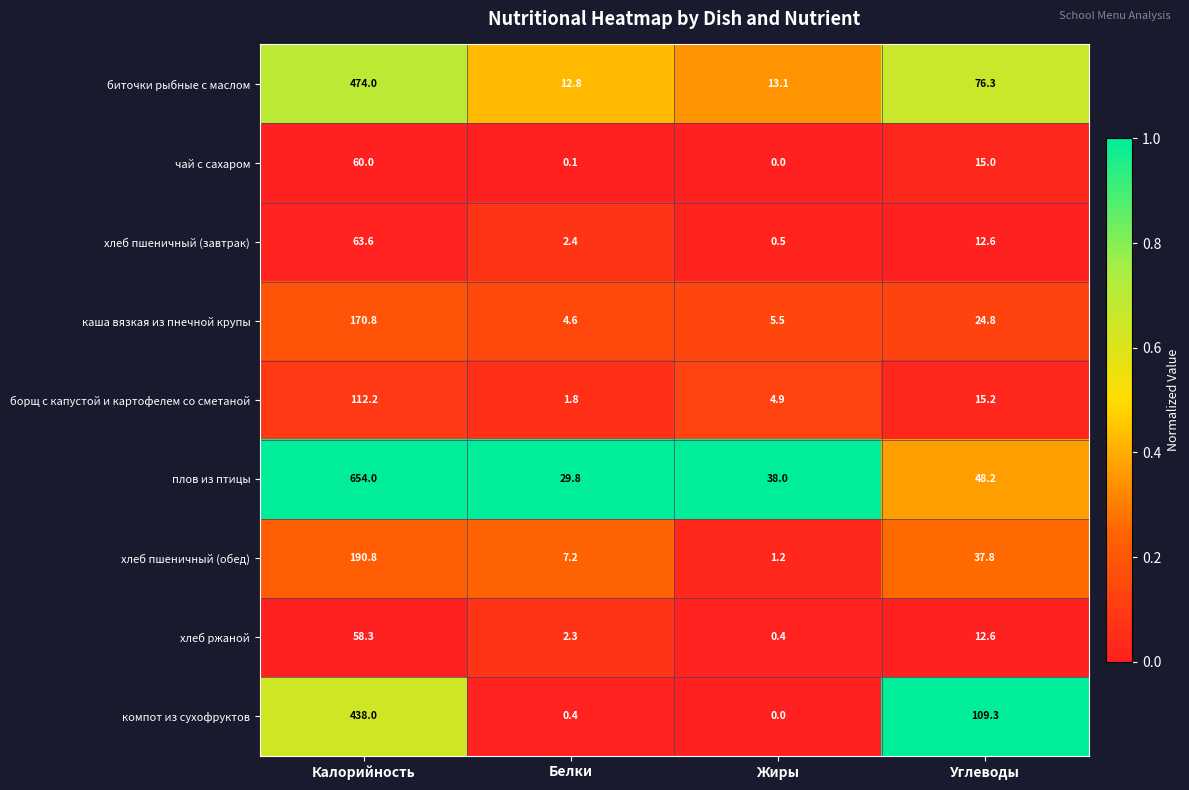

What is the sum of all компот из сухофруктов values?

547.7